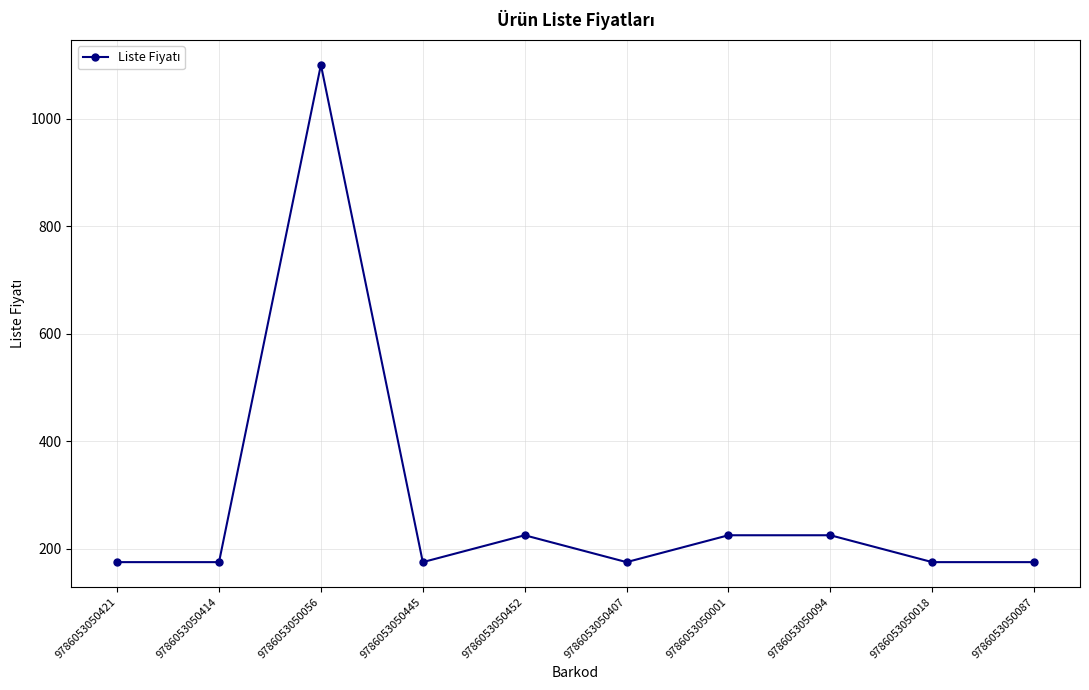

What position from the right is 9786053050445?

7